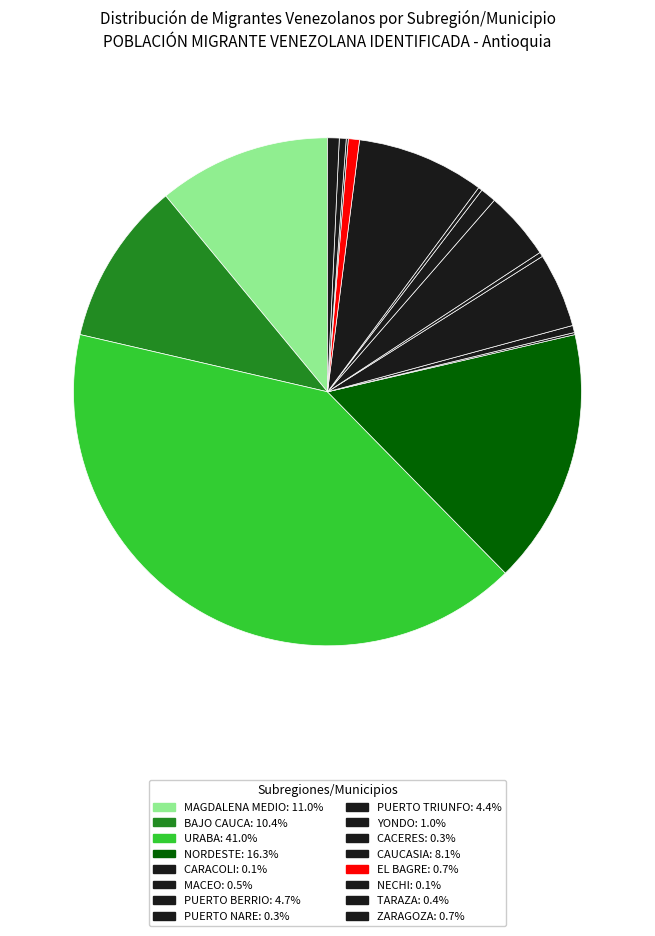

Does any single category account for the majority?

No